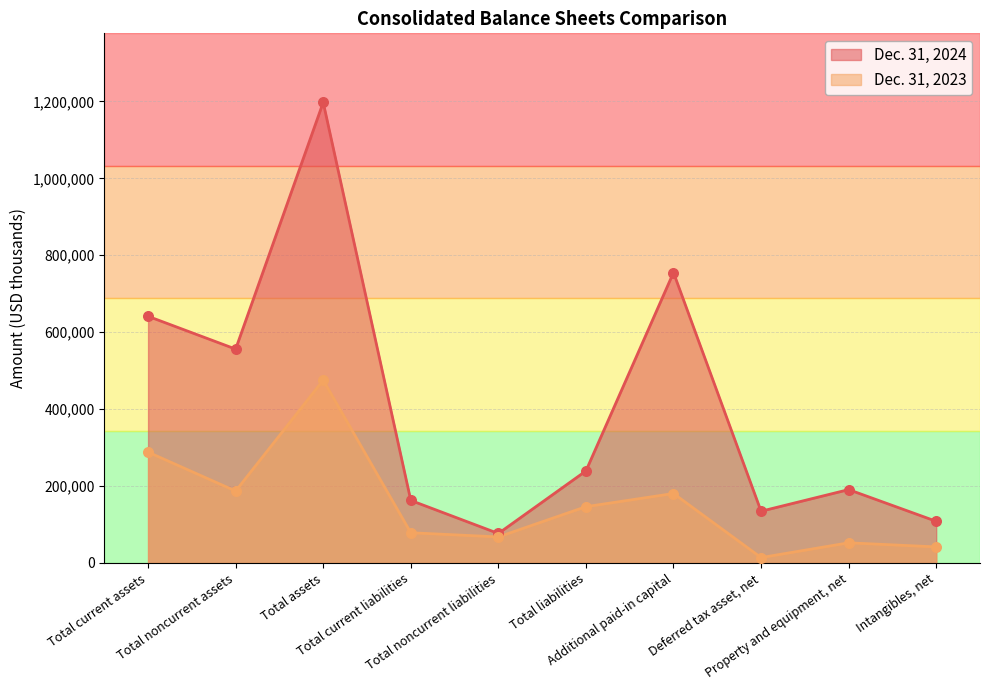

What are all the series names shown in the legend?

Dec. 31, 2024, Dec. 31, 2023